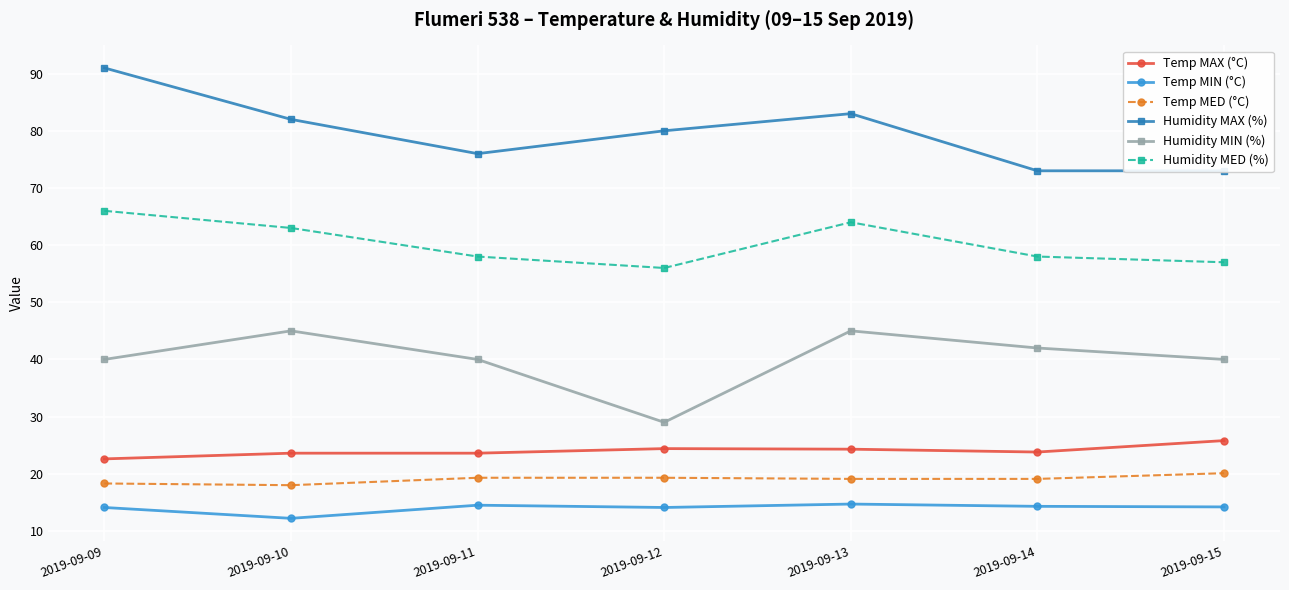

True or false: Temp MAX (°C) and Temp MIN (°C) intersect in this chart.

False